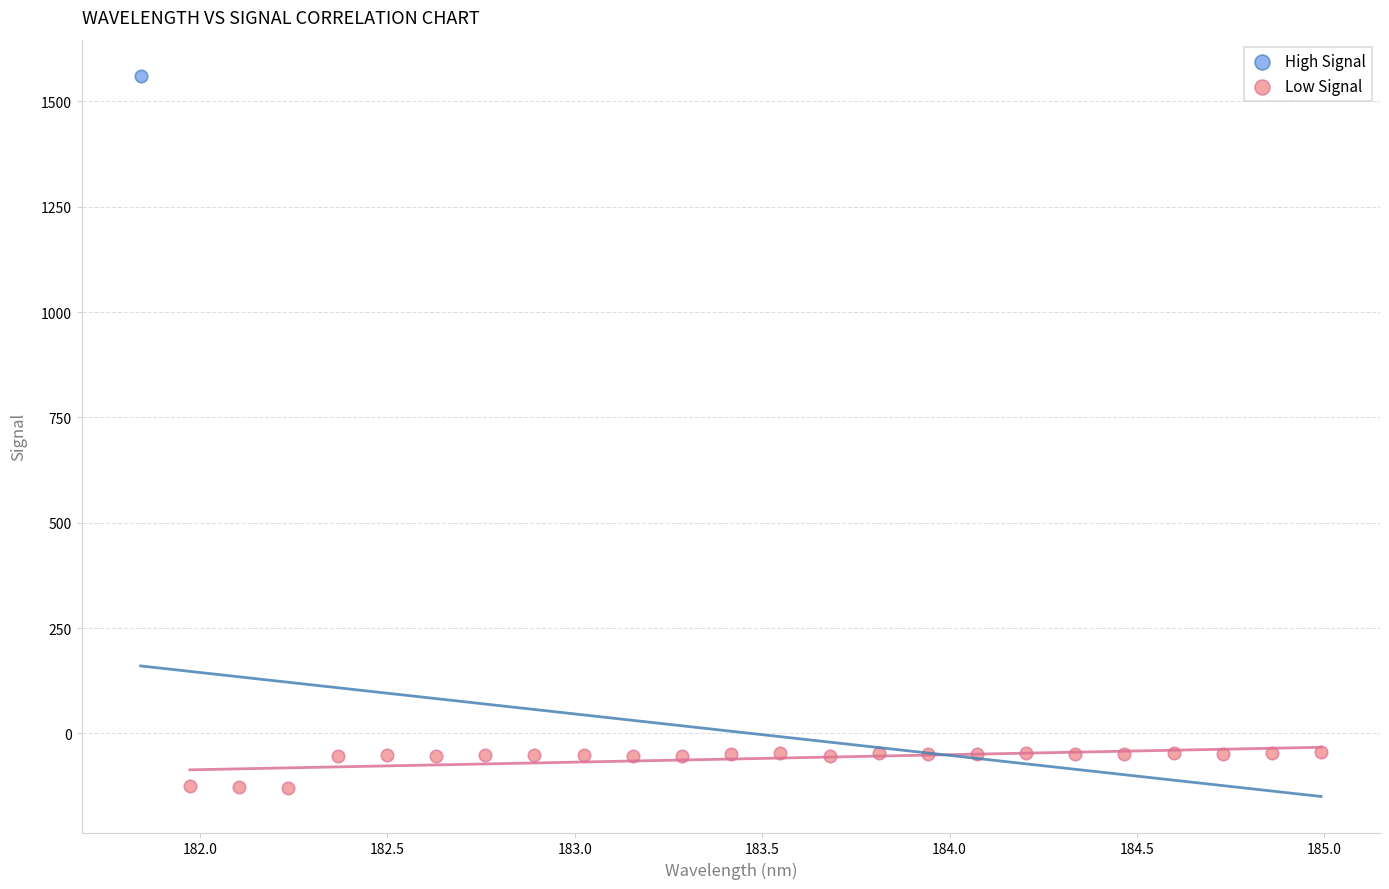

What are all the series names shown in the legend?

High Signal, Low Signal